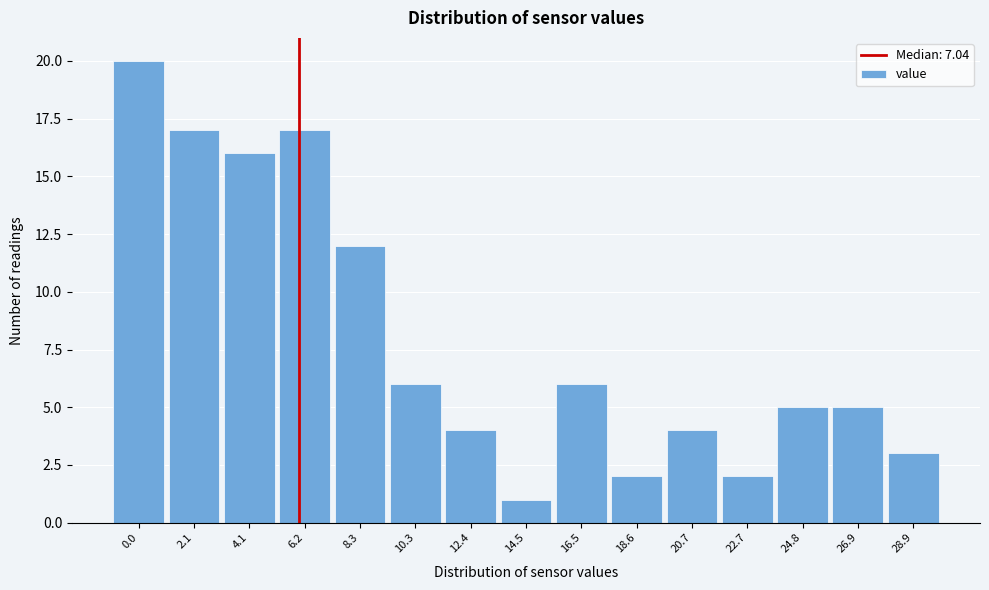

Reading left to right, list all the values displayed in this chart.

20	17	16	17	12	6	4	1	6	2	4	2	5	5	3